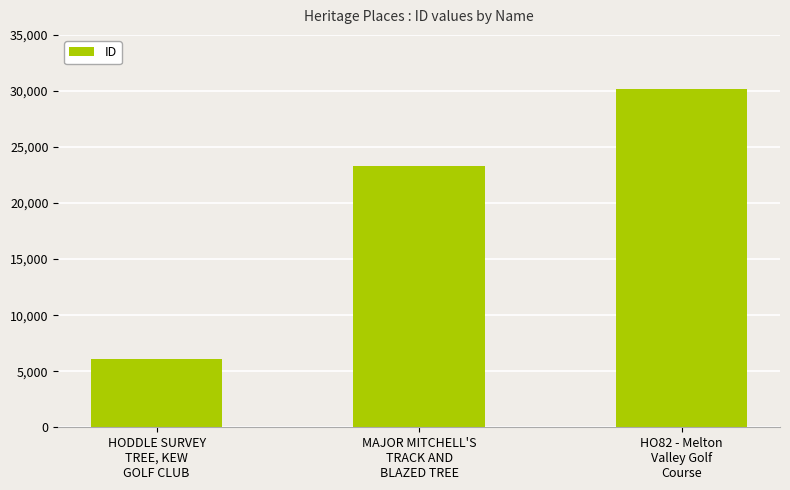

Rank the categories by value from highest to lowest.

HO82 - Melton
Valley Golf
Course, MAJOR MITCHELL'S
TRACK AND
BLAZED TREE, HODDLE SURVEY
TREE, KEW
GOLF CLUB